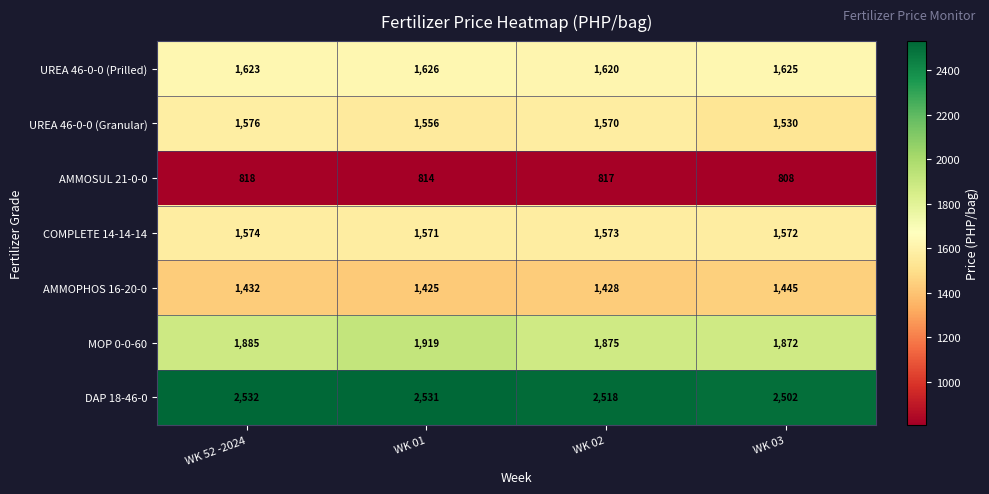

What is the difference between the maximum and second lowest values in the AMMOPHOS 16-20-0 series?

17